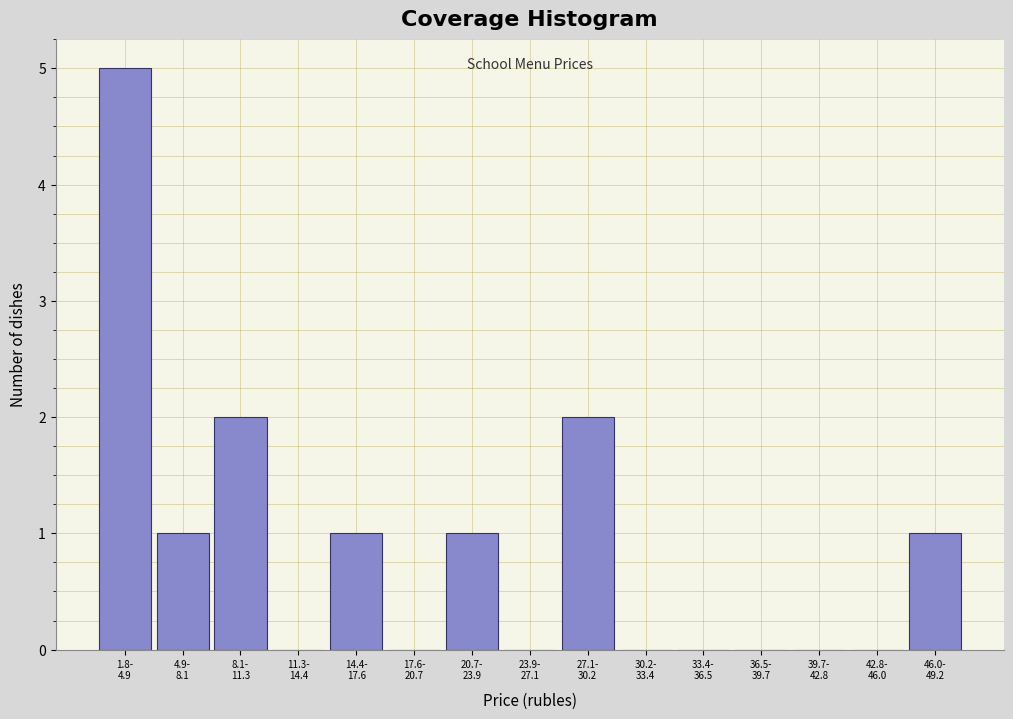

What is the maximum value shown in the chart?

5